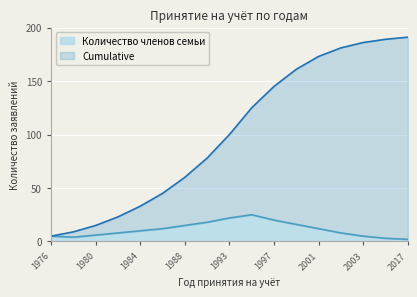

What value does the Cumulative series have at 1981, to the nearest 5?

25